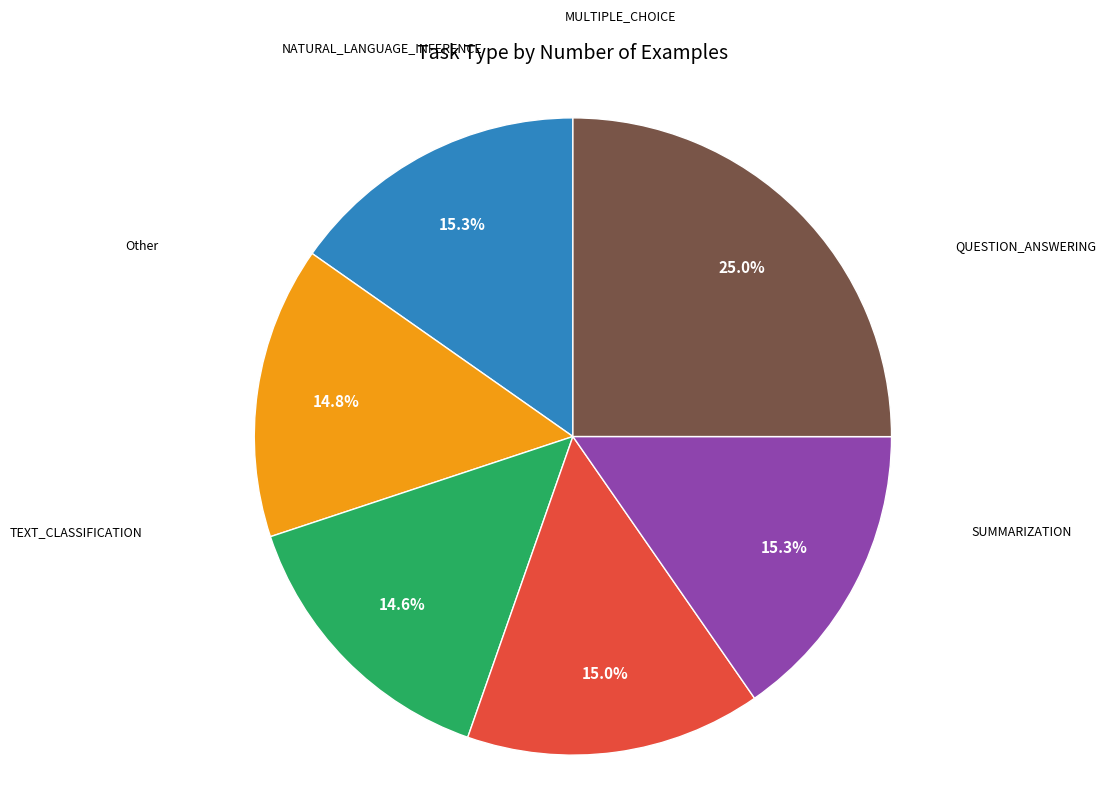

Is there a majority slice in this chart?

No